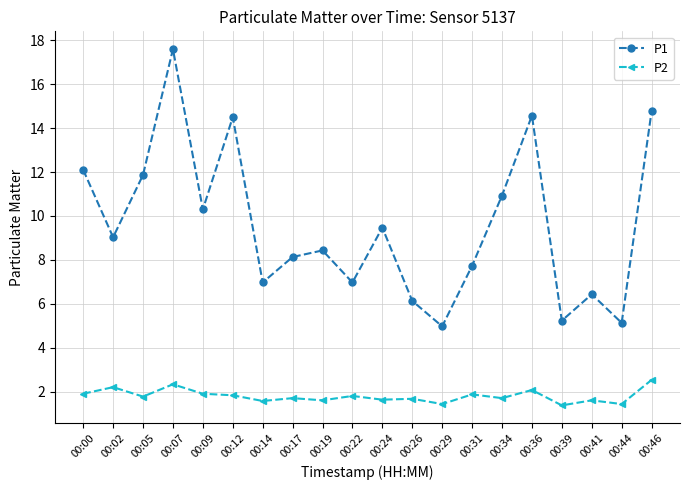

True or false: P2 and P1 cross at least once.

False